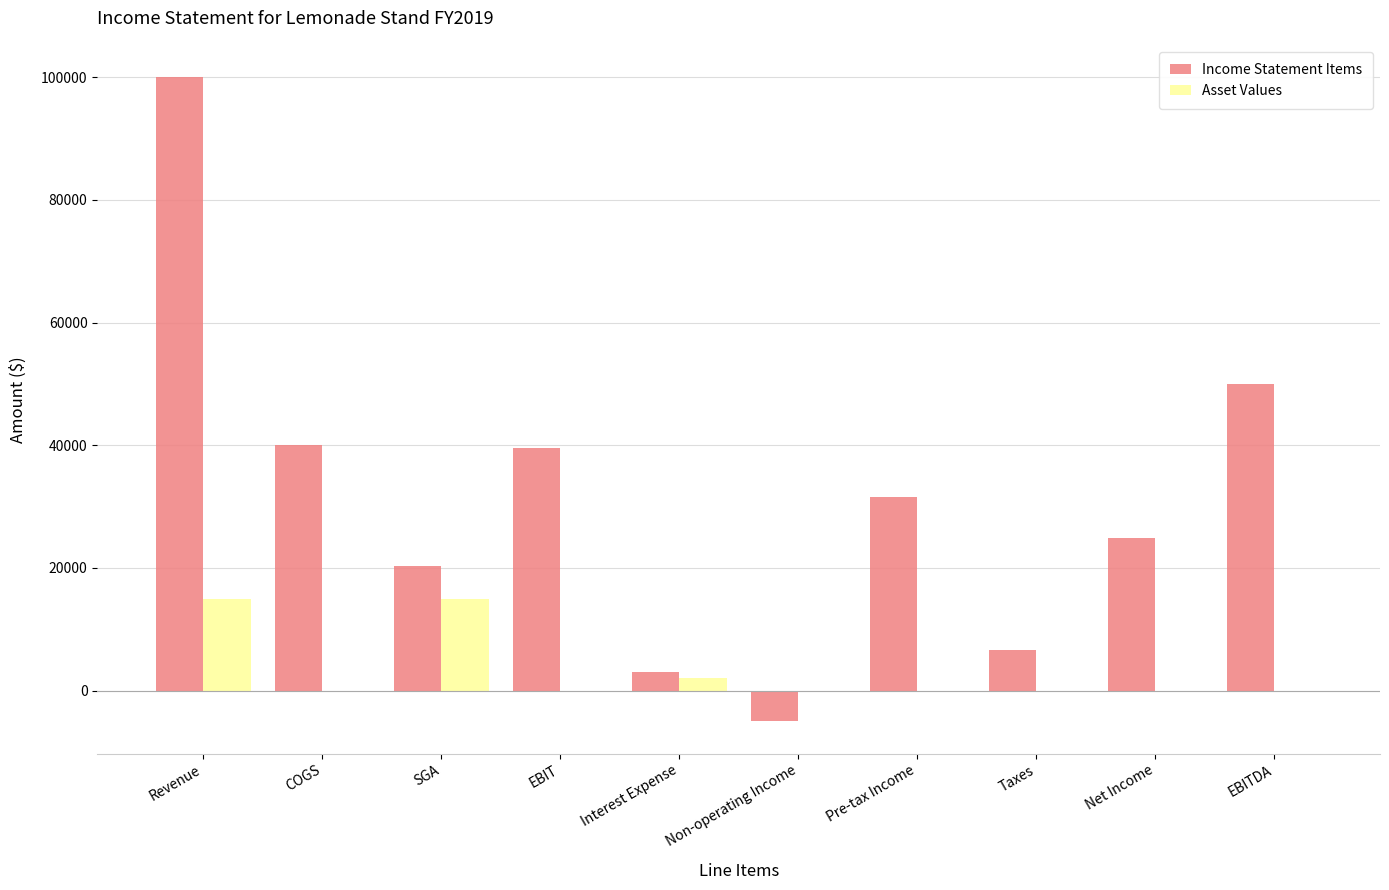

The value of Asset Values at SGA is 10450. True or false?

False